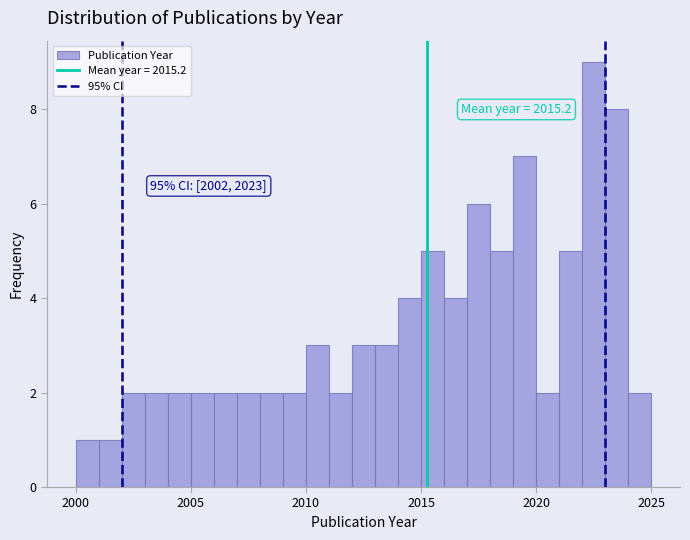

Read against the x-axis, roughly where is the centre of the tallest bar?

2022.5